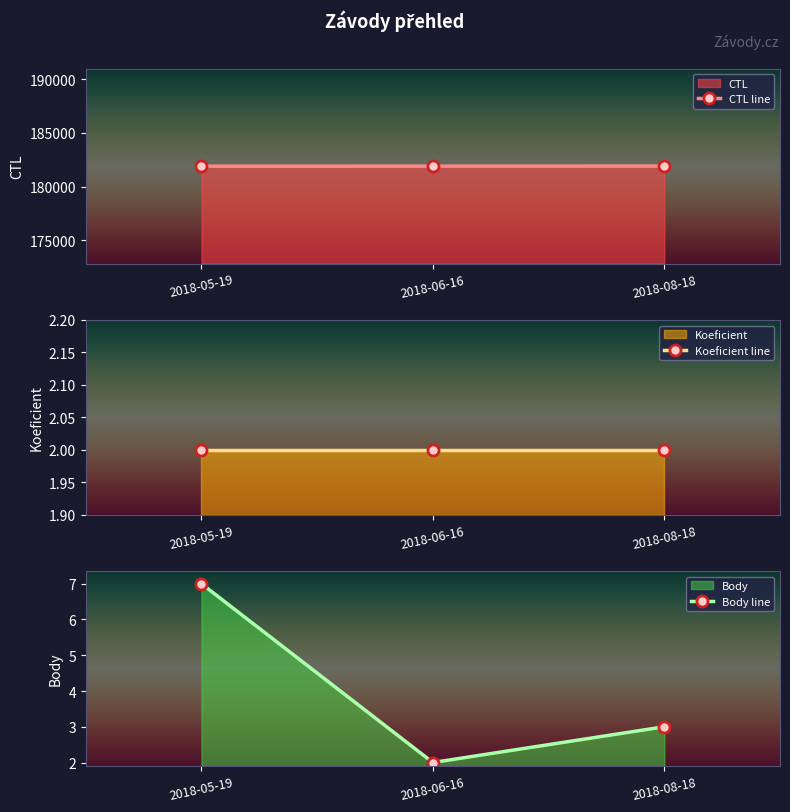

What is the difference between the Body values at 2018-05-19 and 2018-06-16?

5